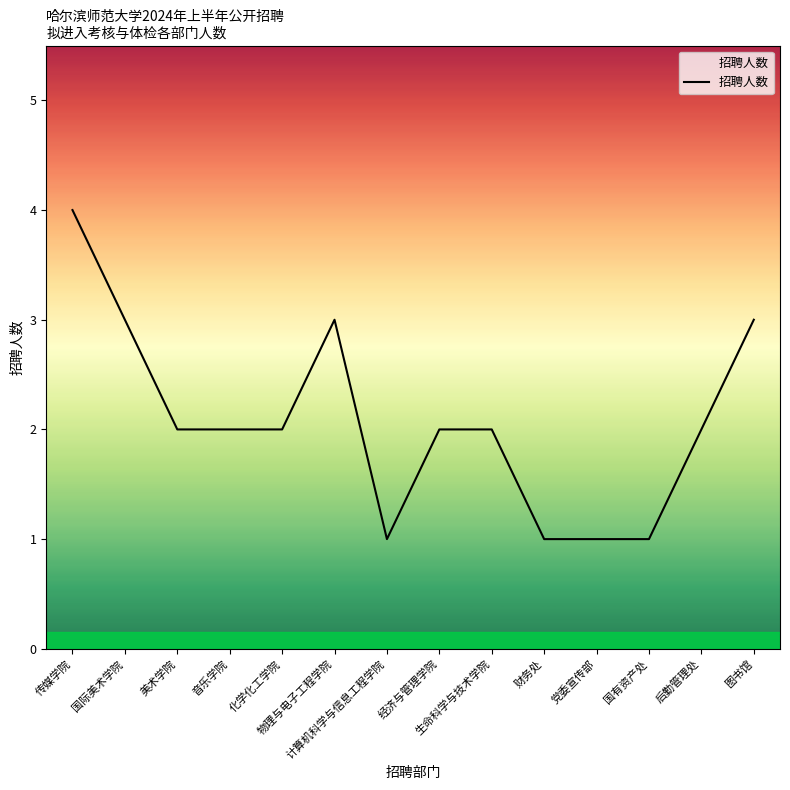

What is the greatest value displayed?

4